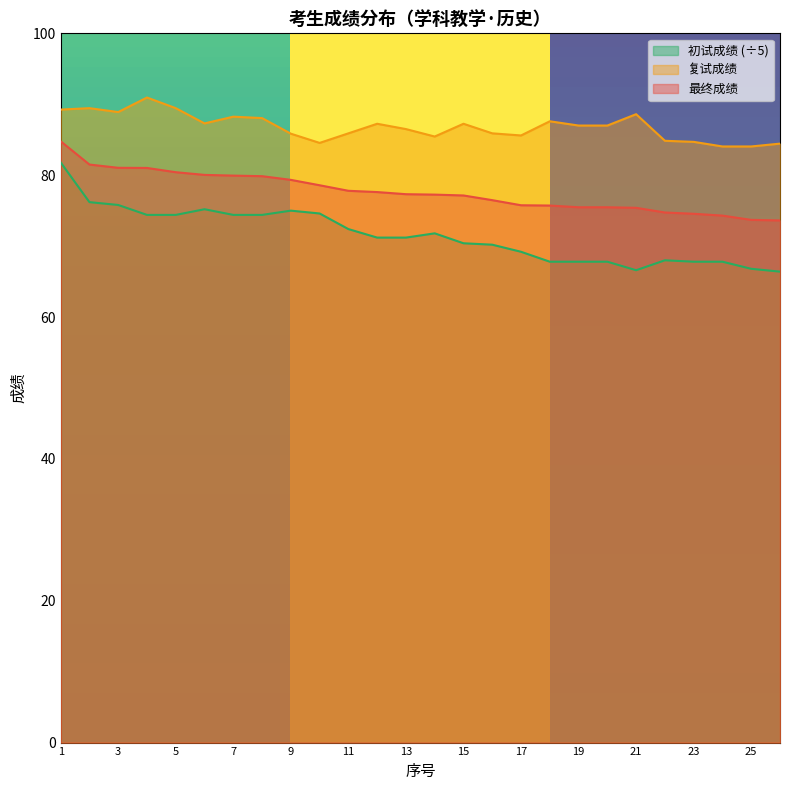

True or false: 初试成绩 and 复试成绩 intersect in this chart.

False